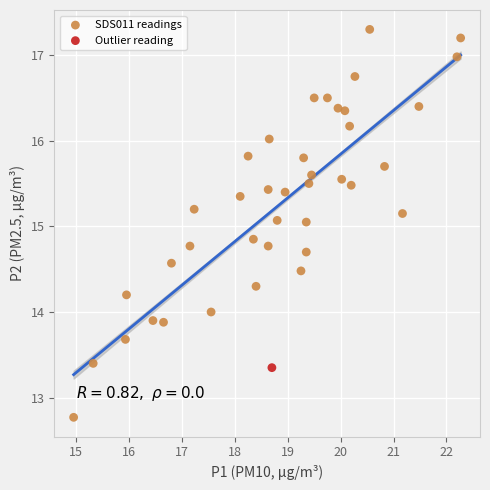

What are all the series names shown in the legend?

SDS011 readings, Outlier reading